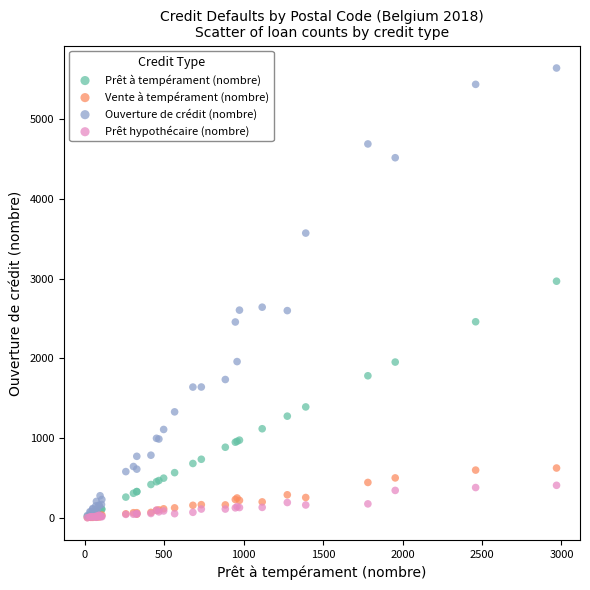

Which series contains the highest Y value?

Ouverture de crédit (nombre)